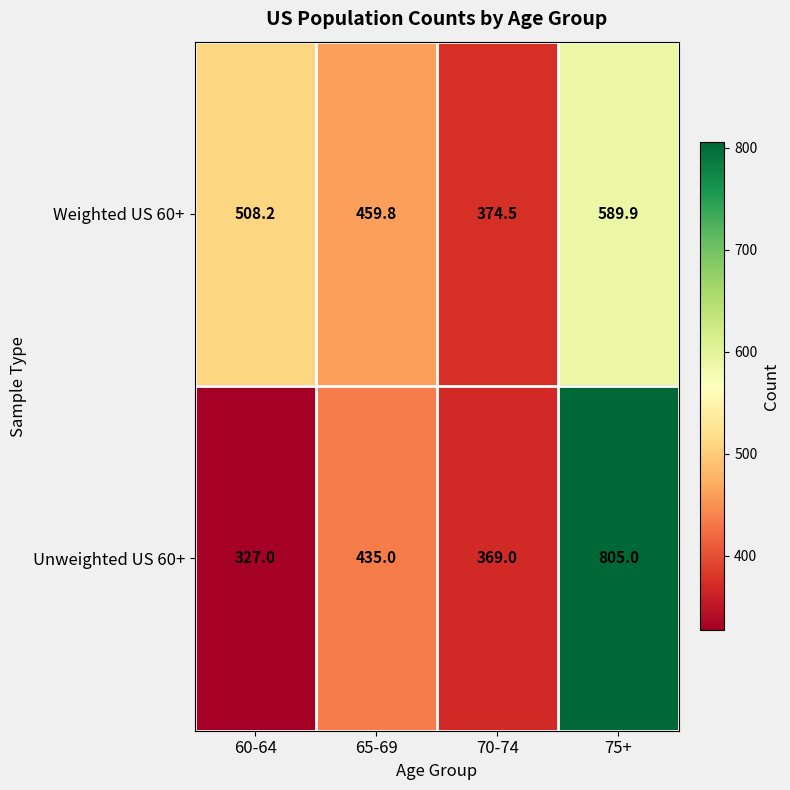

Reading left to right, extract all data points from this chart.

Weighted US 60+: 508.2	459.8	374.5	589.9
Unweighted US 60+: 327.0	435.0	369.0	805.0